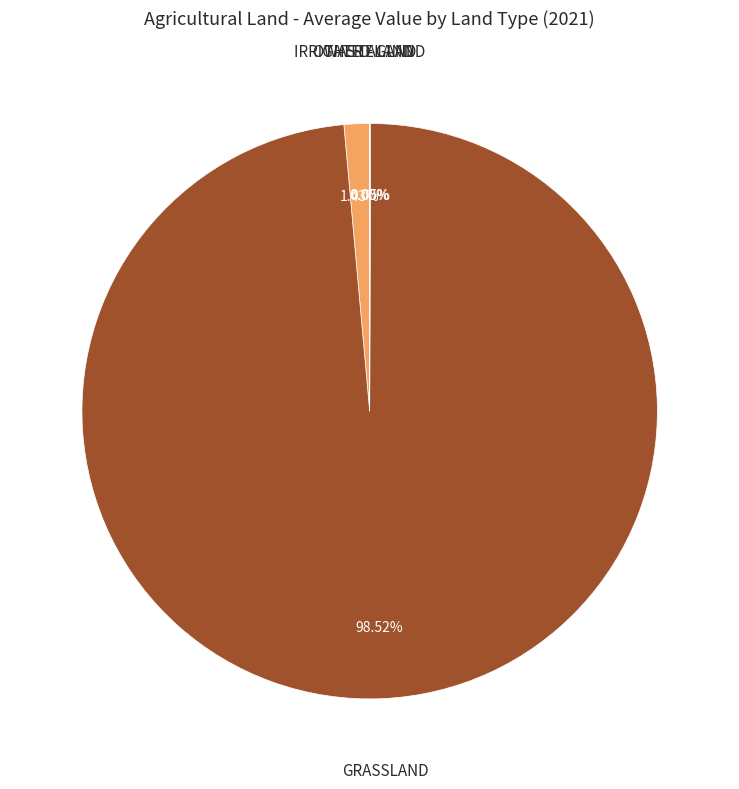

Which category has the biggest portion of the pie?

GRASSLAND